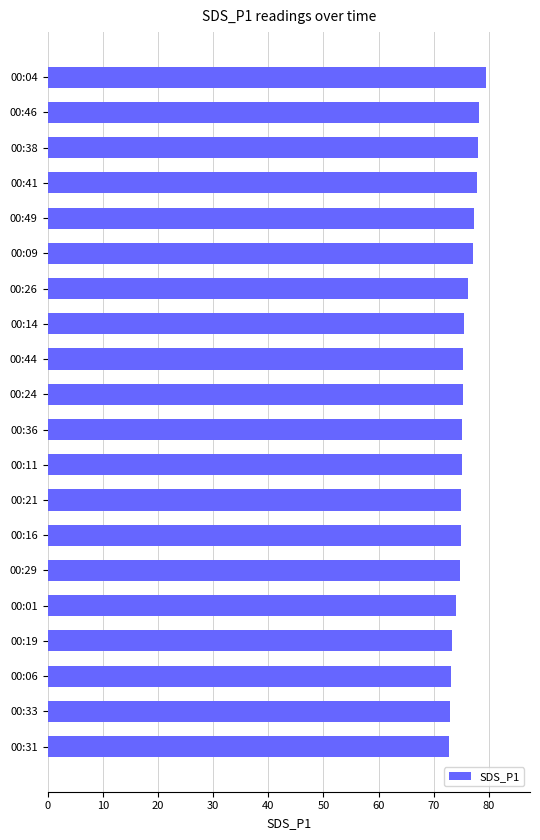

Approximately how many times larger is the value at 00:14 compared to 00:49?

1.0